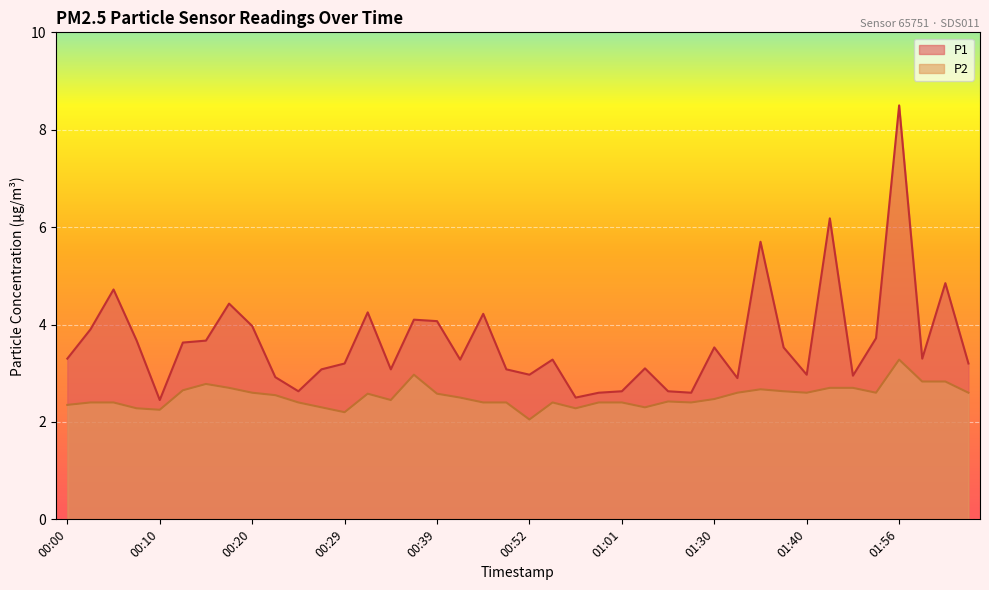

True or false: P2 and P1 cross at least once.

False